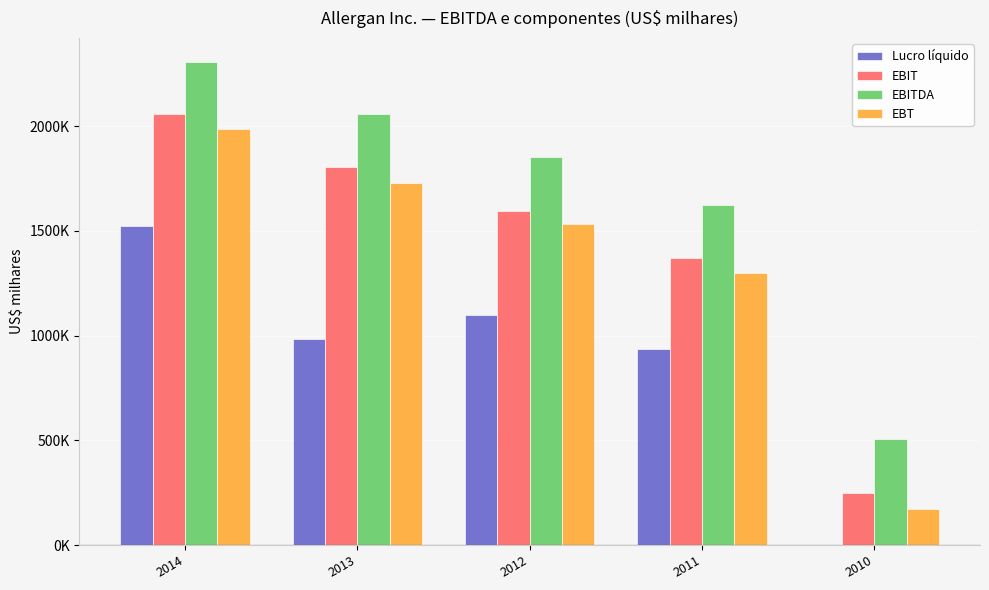

Reading left to right, extract all data points from this chart.

Lucro líquido: 1524200	985100	1098800	934500	600
EBIT: 2058700	1805800	1596900	1371500	249500
EBITDA: 2306800	2060400	1853500	1624900	506600
EBT: 1989300	1730800	1533300	1299700	170800